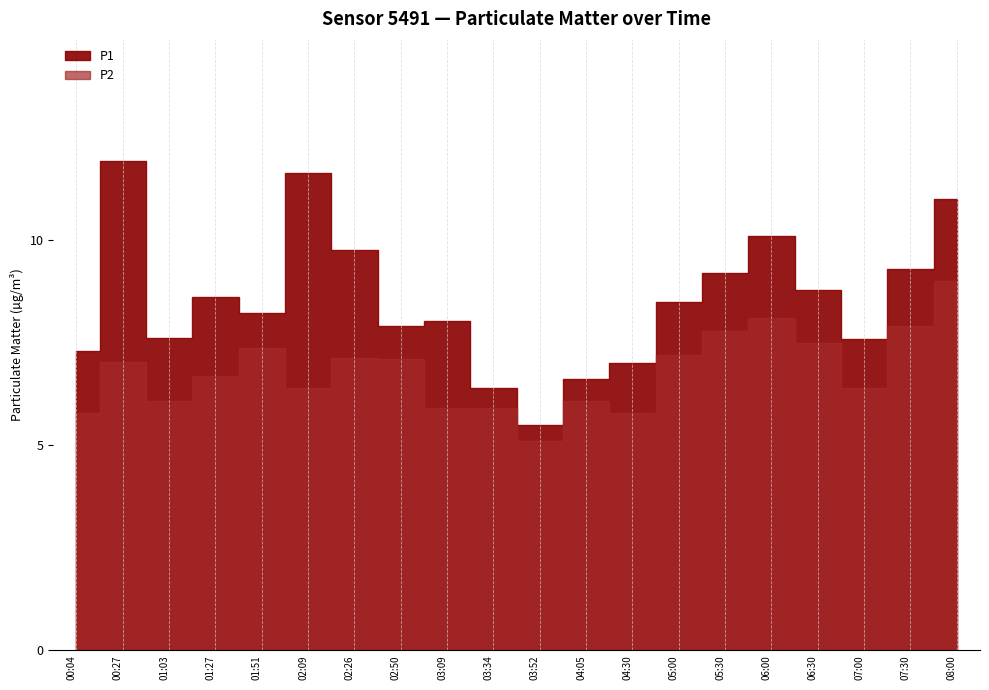

Read the P1 value at 04:05.

6.6